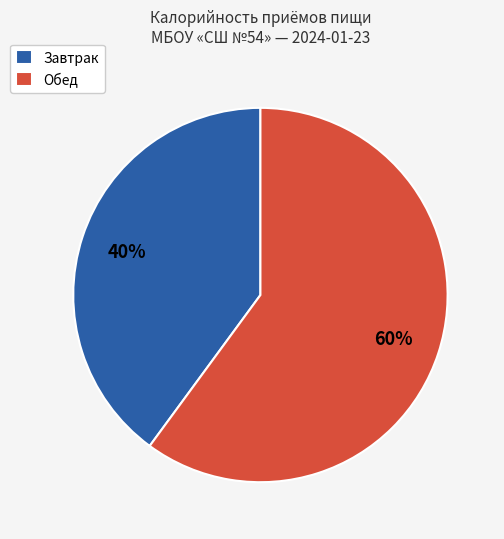

What is the largest slice in the pie chart?

Обед